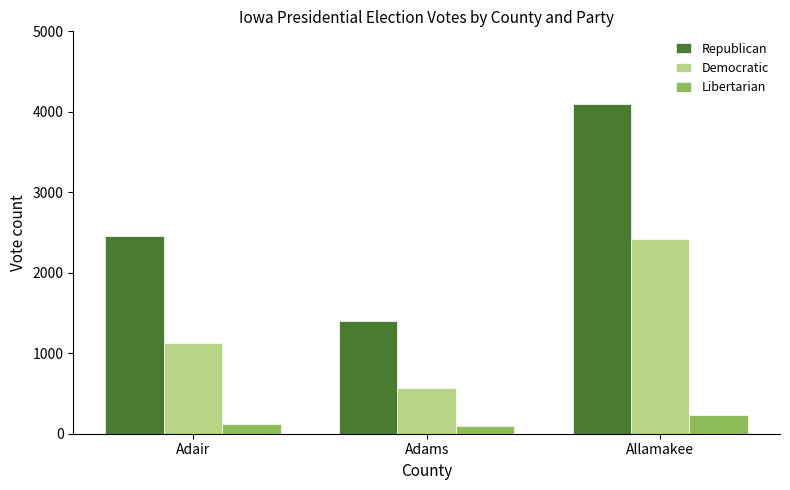

What is the value of the Democratic bar at the 3rd from the left?

2421